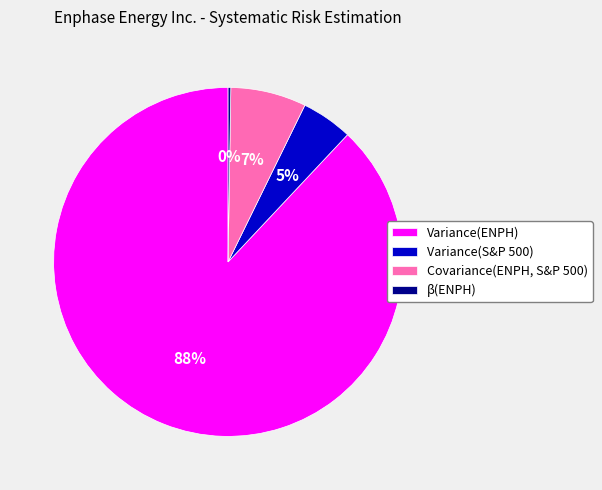

To the nearest percent, what is the combined percentage of Variance(S&P 500) and Covariance(ENPH, S&P 500)?

12%